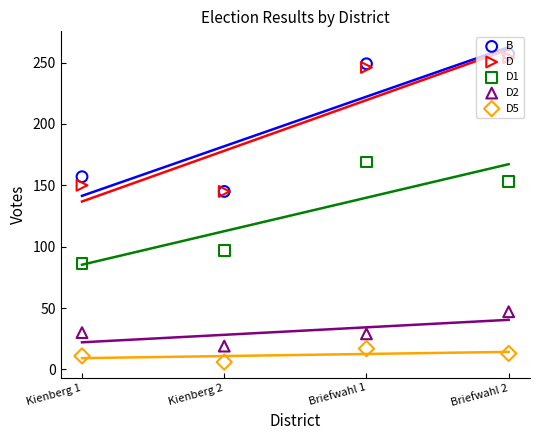

What are all the series names shown in the legend?

B, D, D1, D2, D5